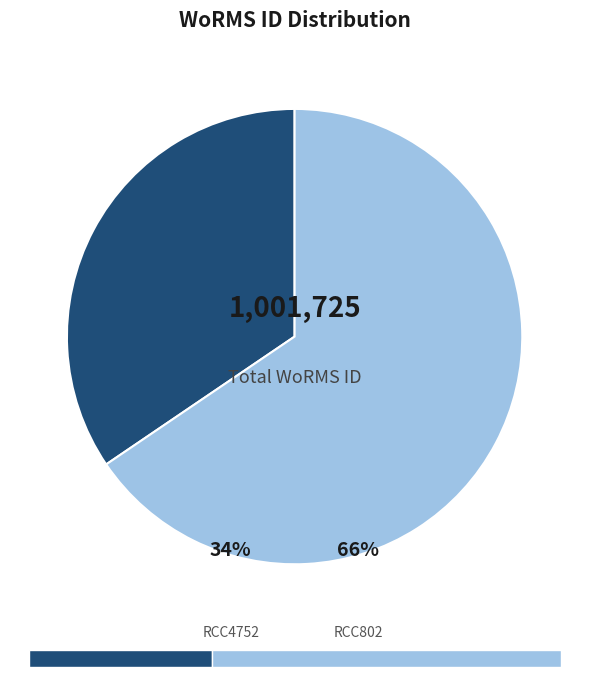

Count the number of slices in the pie.

2